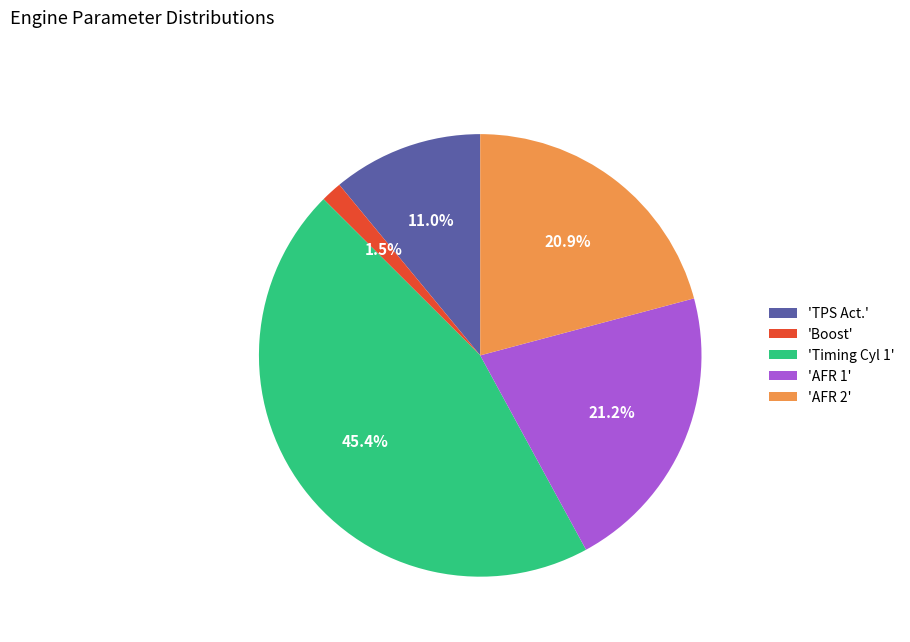

What percentage is NOT represented by 'AFR 2'?

79.1%